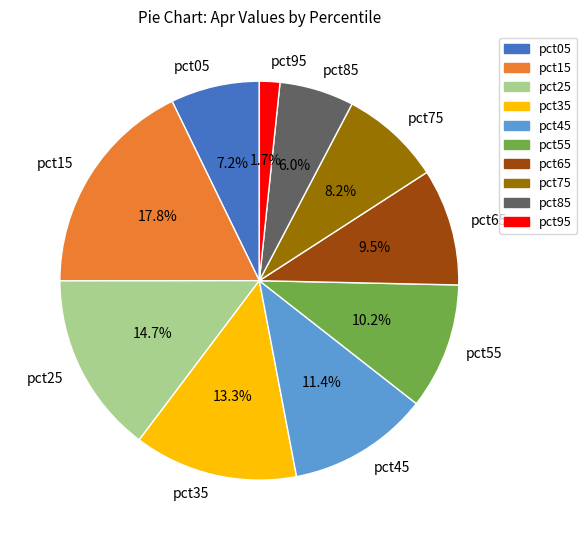

Does pct95 represent more than half of the total?

No